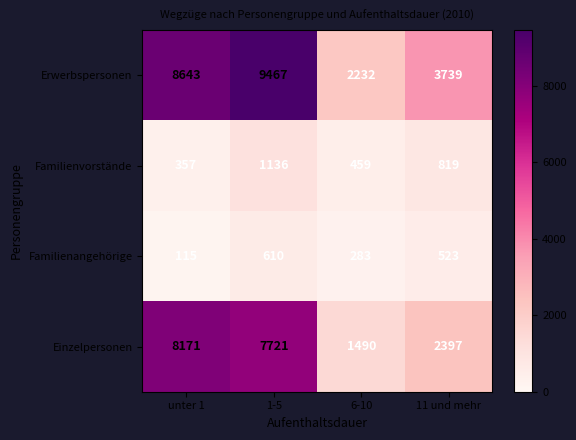

Which category has the lowest value across all series?

unter 1